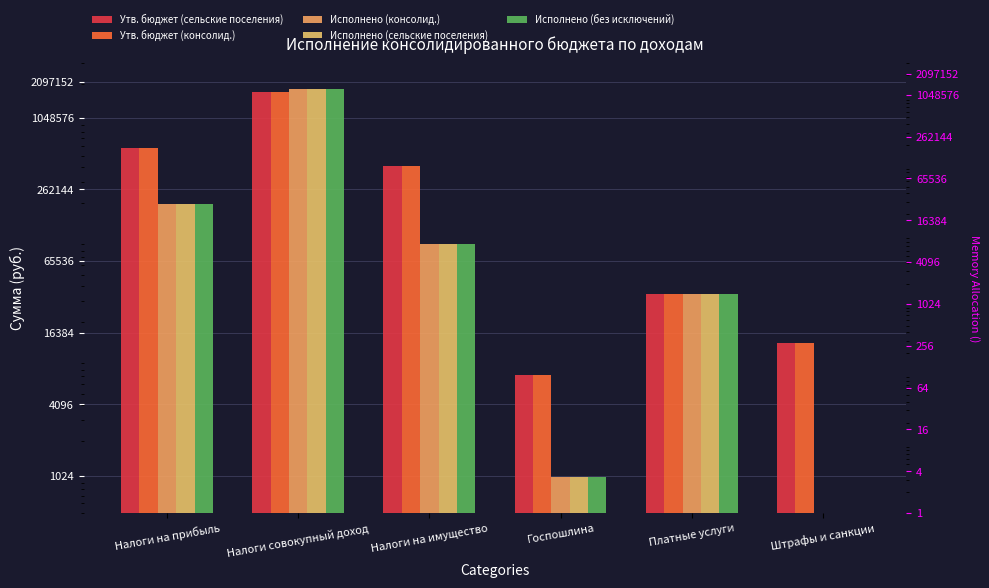

At which label does Исполнено (консолид.) reach its peak?

Налоги совокупный доход